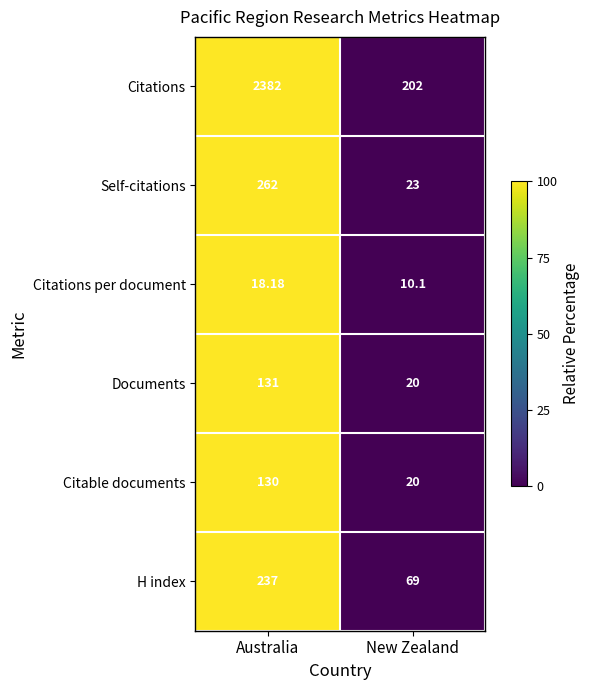

At which label does H index reach its peak?

Australia